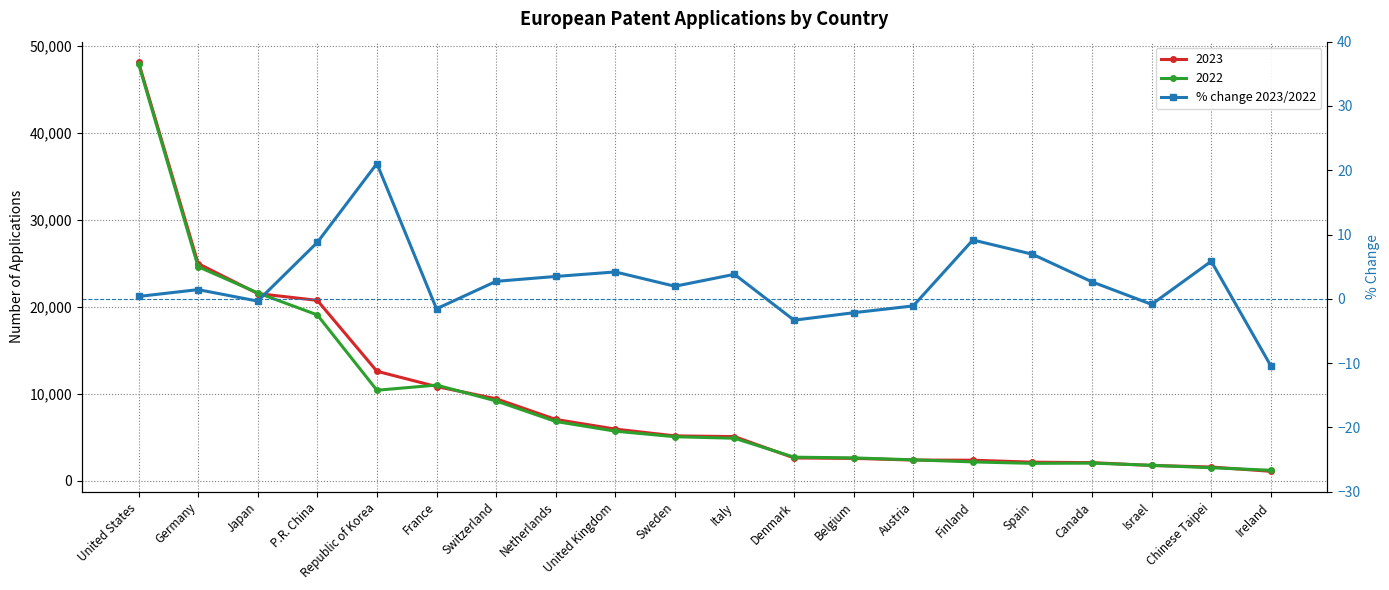

What is the ratio of the value at P.R. China to the value at Sweden?

4.5